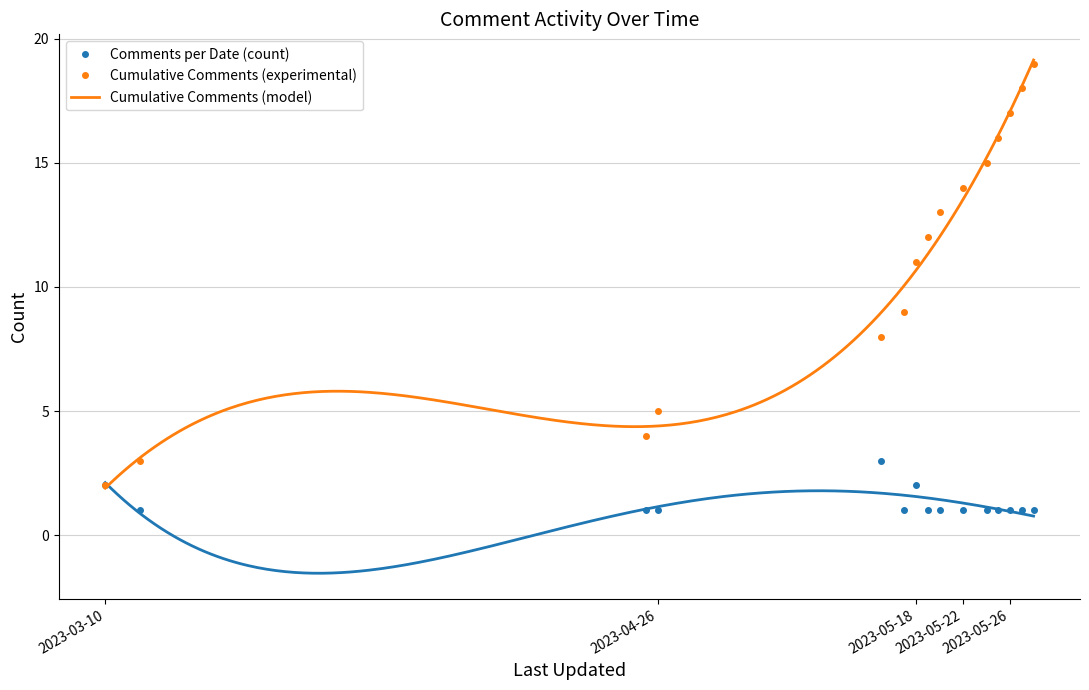

List the labels in order of Comments per Date (count) value, smallest first.

2023-03-13, 2023-04-25, 2023-04-26, 2023-05-17, 2023-05-19, 2023-05-20, 2023-05-22, 2023-05-24, 2023-05-25, 2023-05-26, 2023-05-27, 2023-05-28, 2023-03-10, 2023-05-18, 2023-05-15